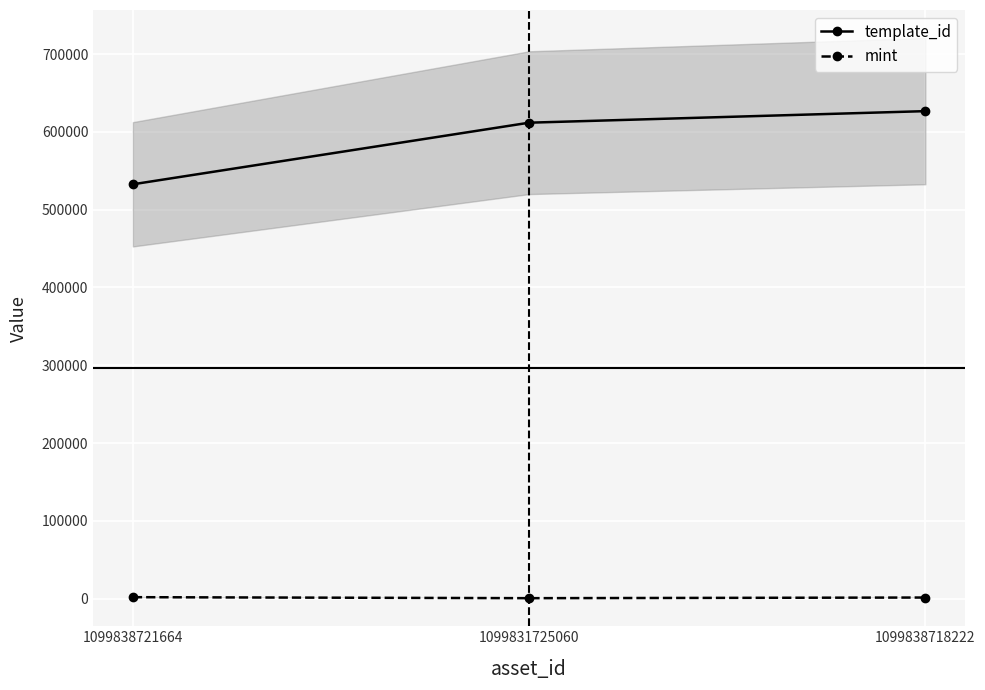

What position from the left is 1099838718222?

3